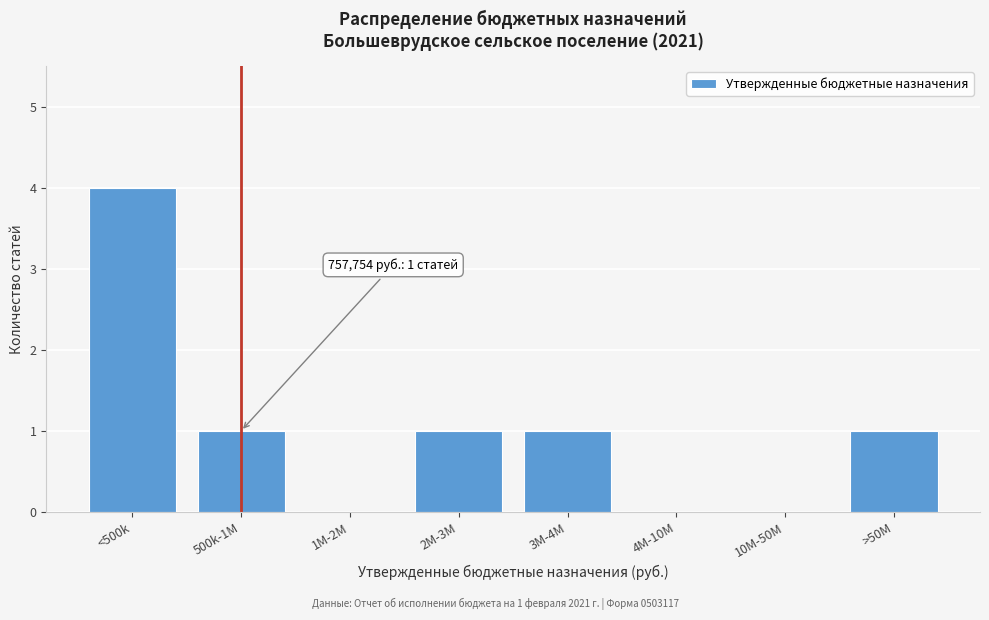

Reading left to right, transcribe all the data shown in this chart.

<500k=4	500k-1M=1	1M-2M=0	2M-3M=1	3M-4M=1	4M-10M=0	10M-50M=0	>50M=1